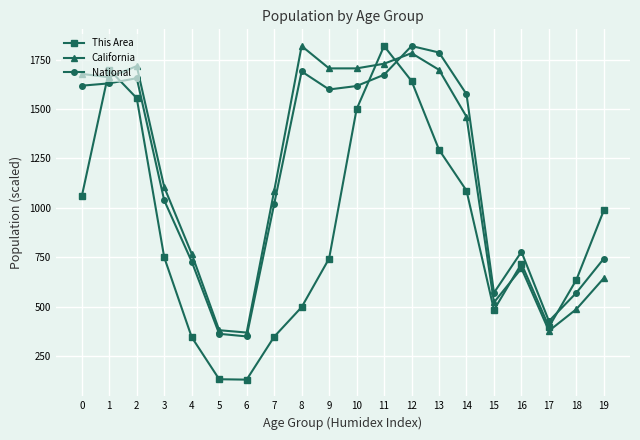

What is the minimum value for This Area?

130.0